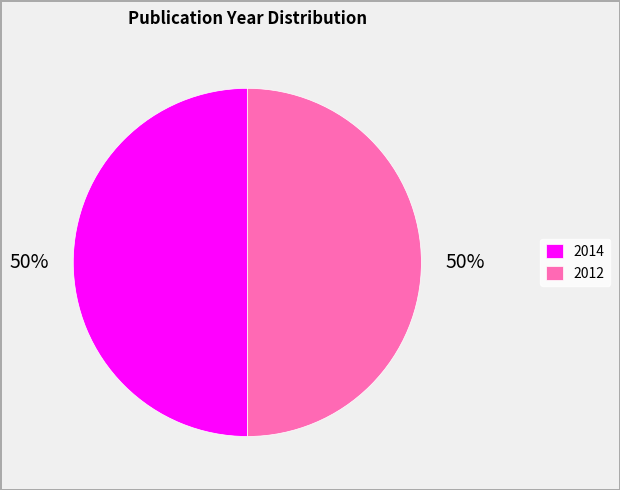

To the nearest percent, what portion does 2012 represent?

50%